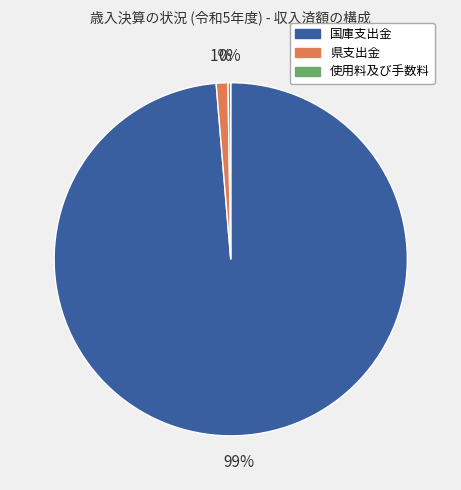

To the nearest percent, what is the average slice percentage?

33%